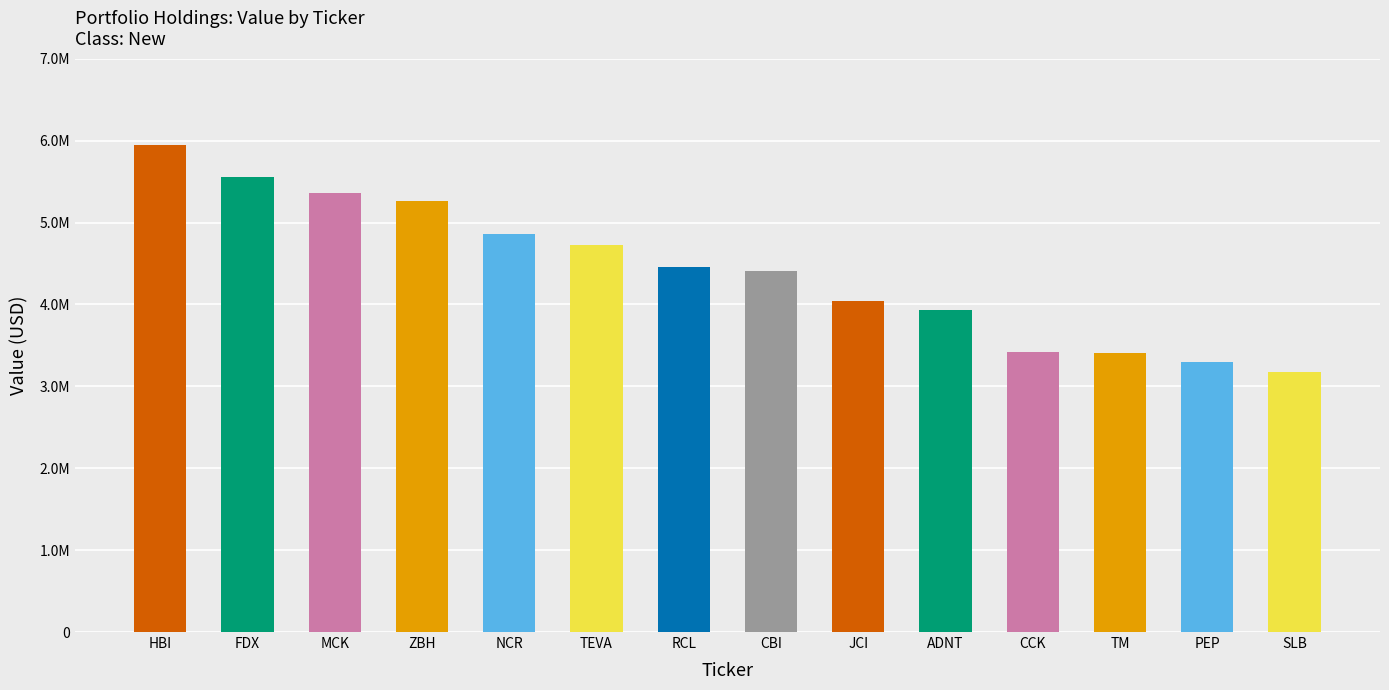

True or false: the data shows 5074287 at PEP.

False